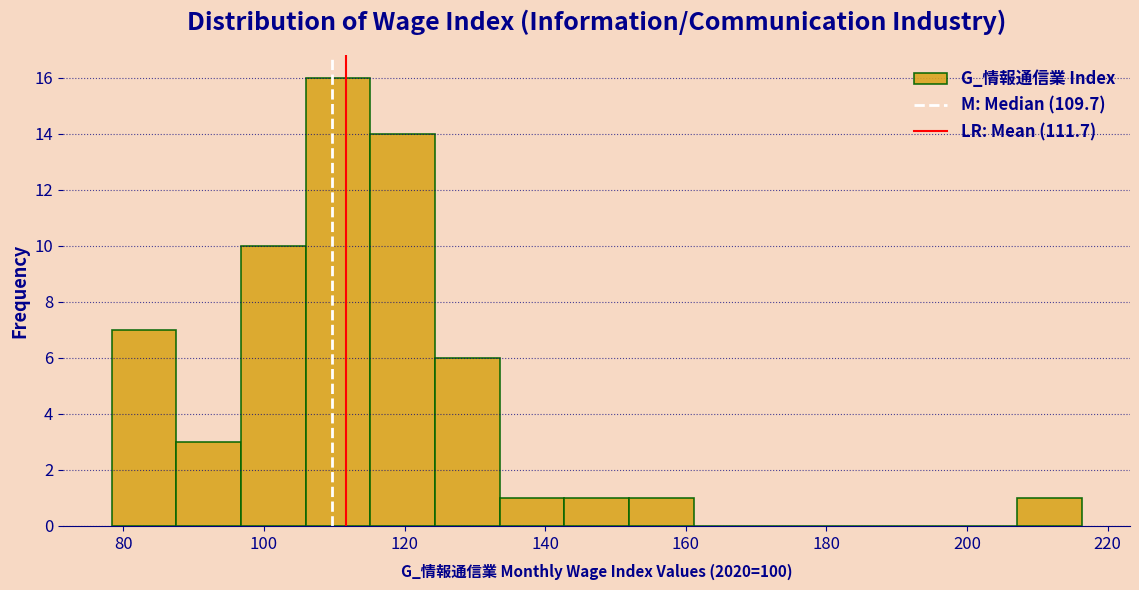

What is the height of the bar covering 96 to 106 on the x-axis? Neither the bar edges nor the heights are printed on the chart, so give them approximately, as read against the axes.

10